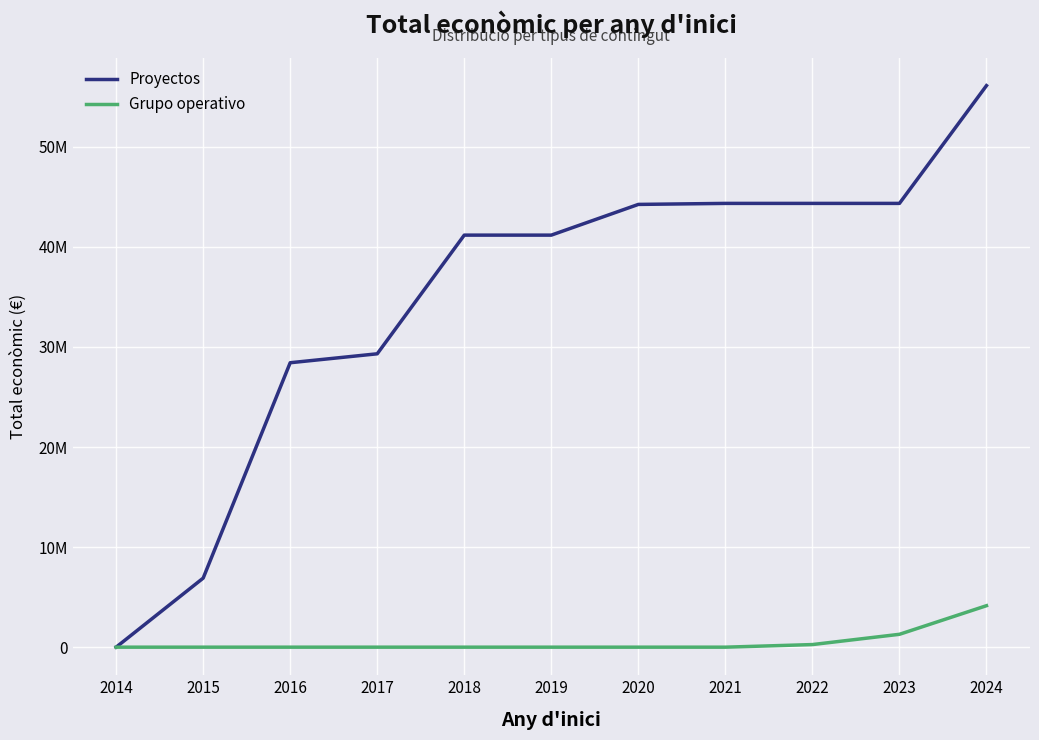

What are all the series names shown in the legend?

Proyectos, Grupo operativo